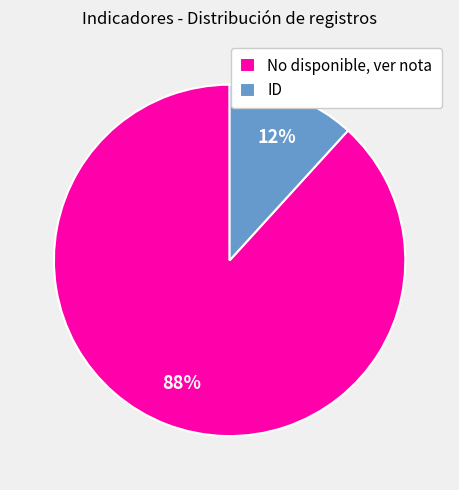

Count the number of slices in the pie.

2